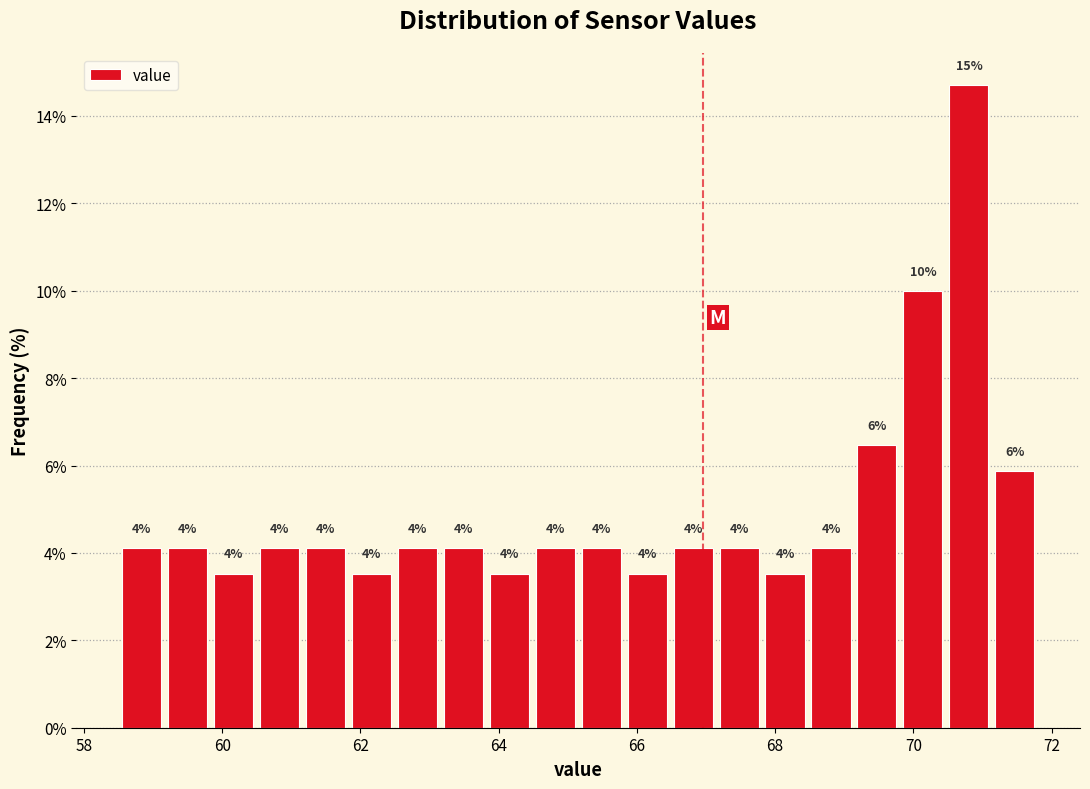

Read against the x-axis, roughly where is the centre of the tallest bar?

70.8